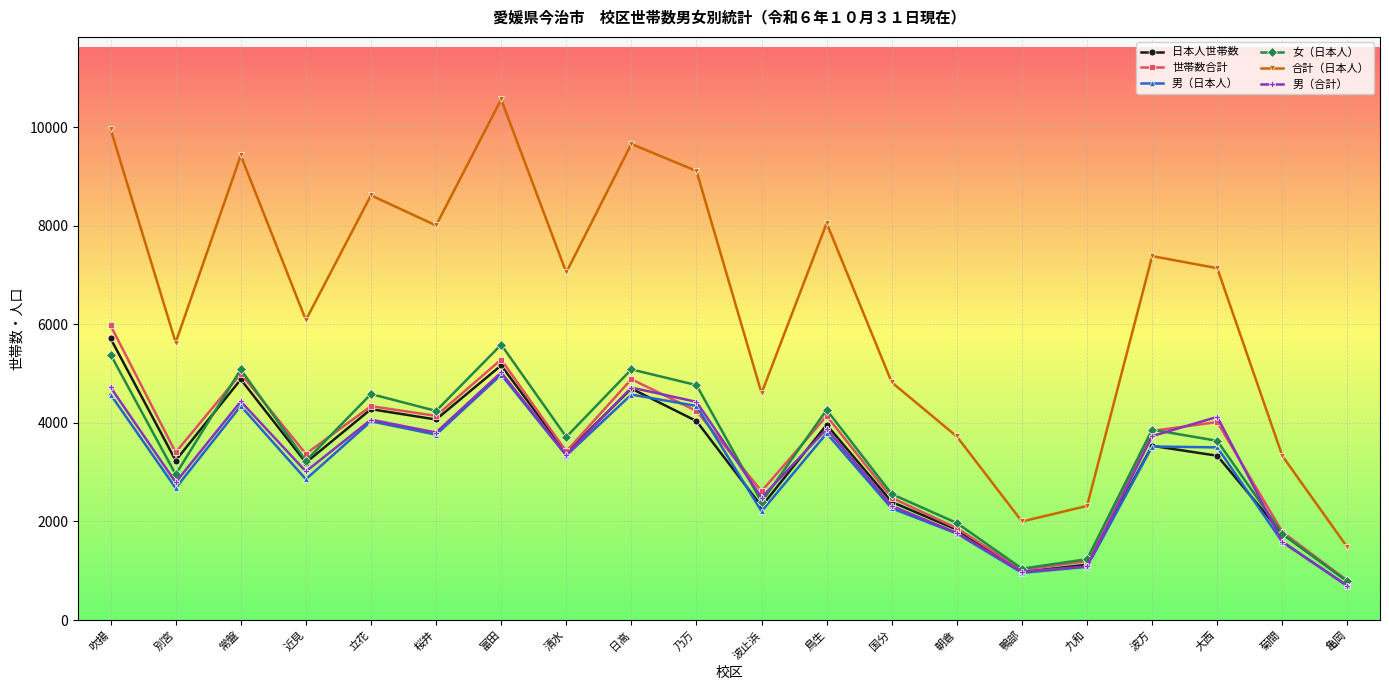

True or false: 女（日本人） has more than 2 interior local peaks.

True